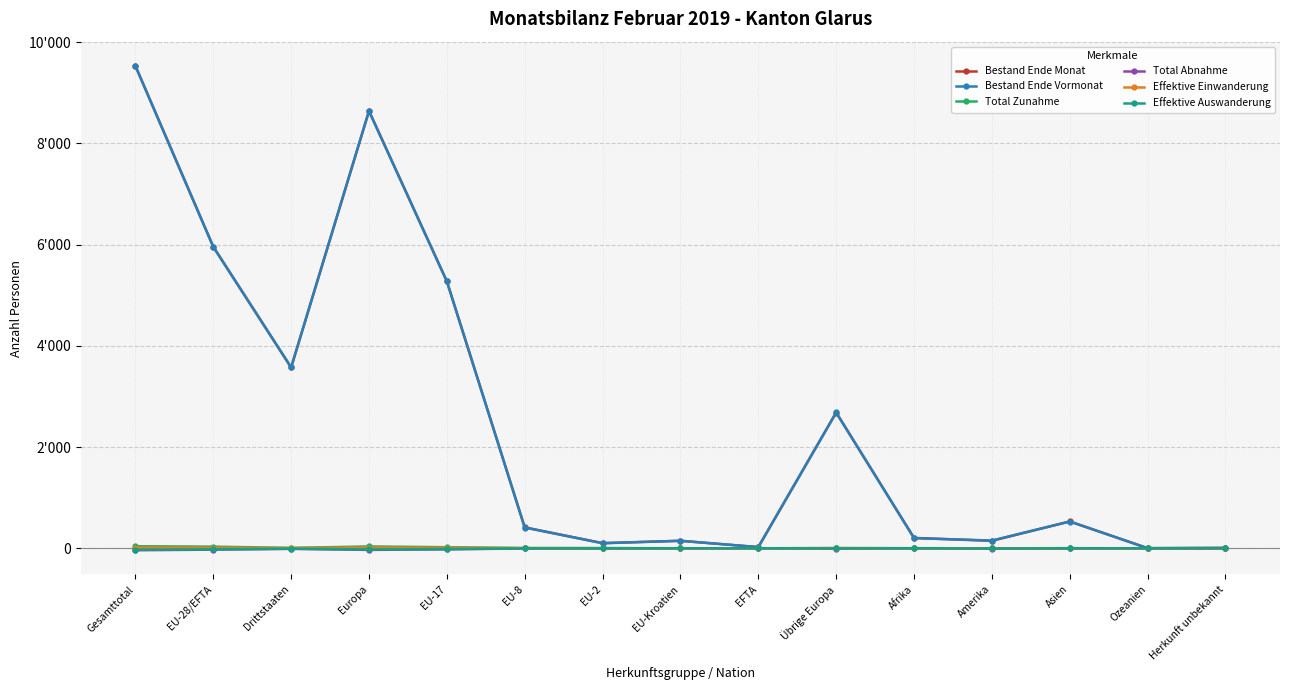

Reading right to left, extract all data points from this chart.

Bestand Ende Monat: 7	2	530	147	204	2682	23	148	102	413	5273	8641	3572	5959	9531
Bestand Ende Vormonat: 7	2	529	153	201	2683	23	148	99	410	5275	8638	3575	5955	9530
Total Zunahme: 0	0	2	0	2	4	0	0	5	6	21	36	8	32	40
Total Abnahme: 0	0	-1	-6	0	-5	0	0	-2	-4	-21	-32	-12	-27	-39
Effektive Einwanderung: 0	0	1	0	0	3	0	0	0	2	9	14	4	11	15
Effektive Auswanderung: 0	0	-1	-4	0	-3	0	0	-2	-3	-16	-24	-8	-21	-29